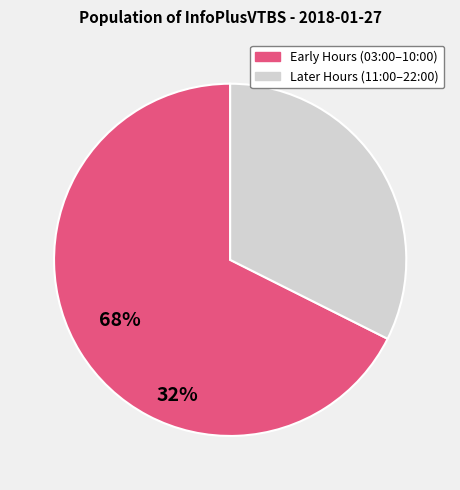

Is there any slice that represents more than half of the pie?

Yes